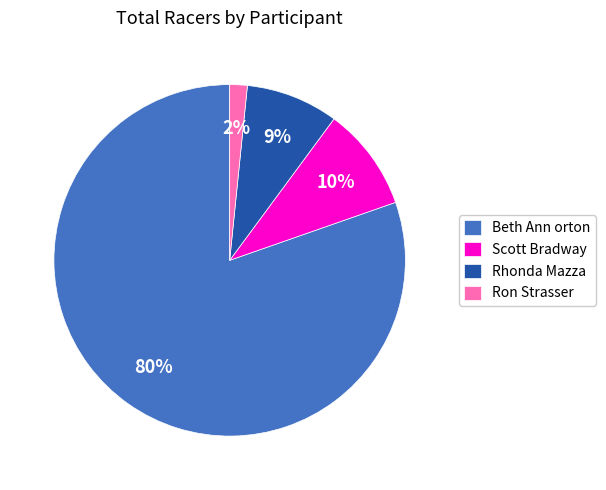

Does Ron Strasser account for over 50% of the chart?

No